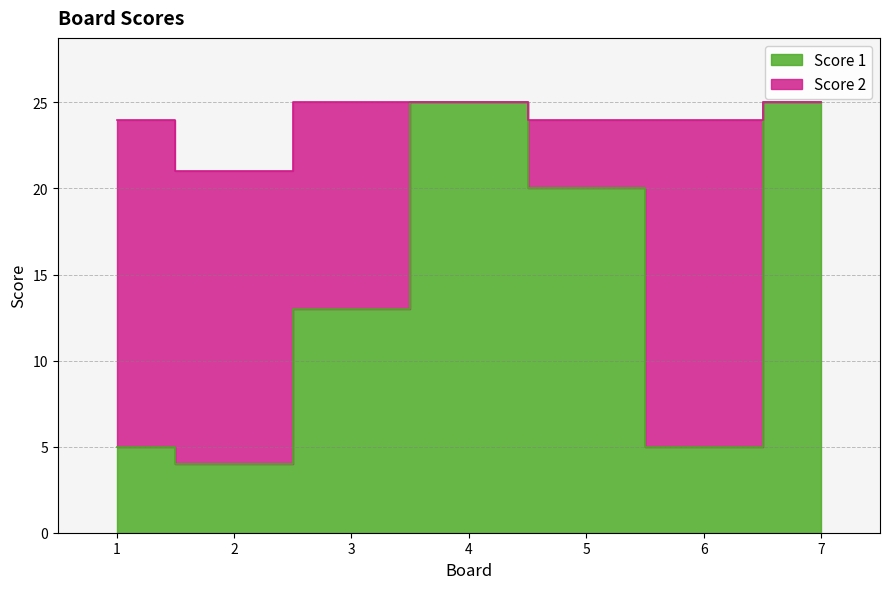

What is the difference between the maximum and minimum values?

21